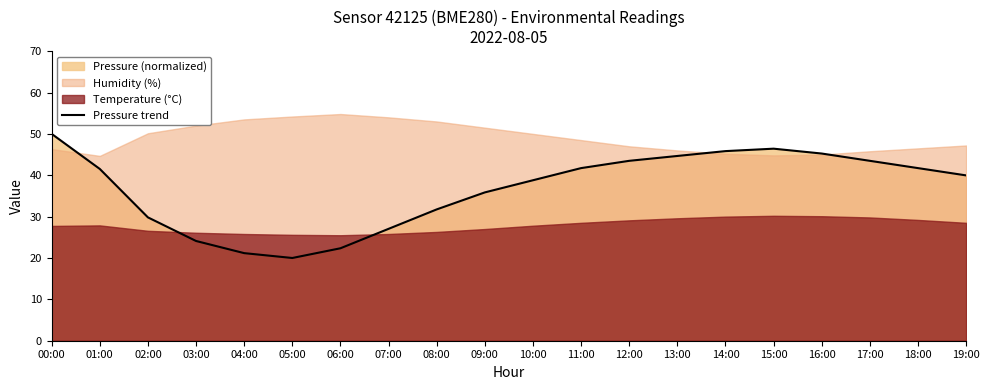

How many points are lower than both their immediate neighbors (excluding endpoints)?

1